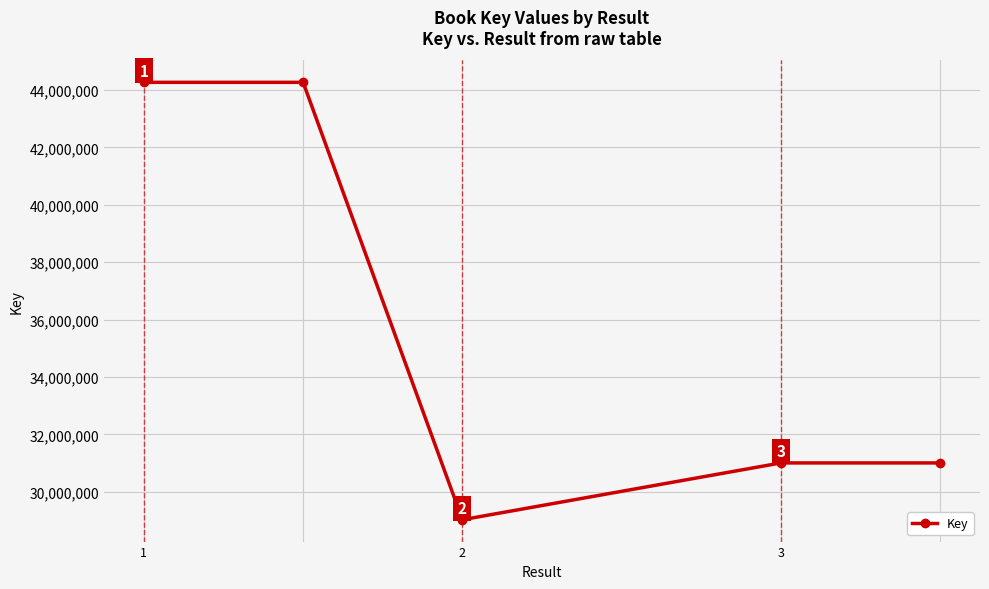

How many values are between 31003441 and 44265942?

4